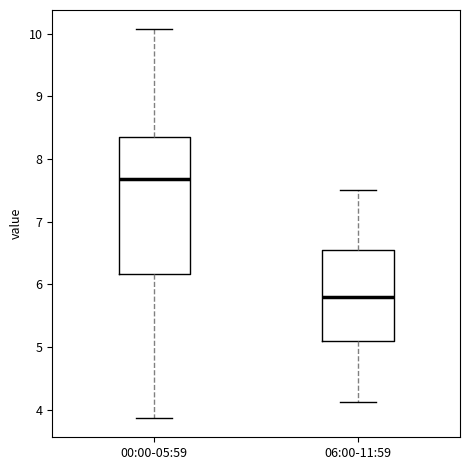

Reading left to right, transcribe this box plot: for each box, give where its median line is, the range the box spans, and where its two whiskers end, as read against the y-axis. The values are not printed on the chart, so give them approximately, as read against the axis.

00:00-05:59: median 7.7, box 6.2 to 8.4, whiskers 3.9 to 10.1
06:00-11:59: median 5.8, box 5.1 to 6.6, whiskers 4.1 to 7.5